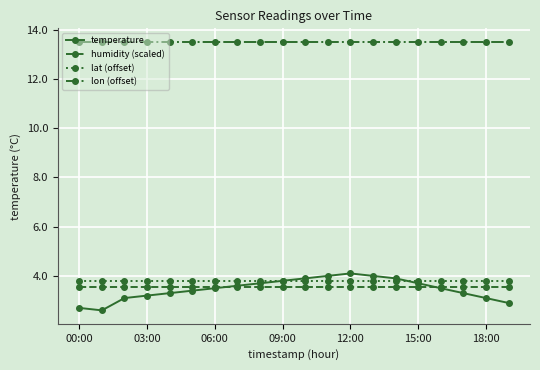

True or false: temperature and lat (offset) cross at least once.

True